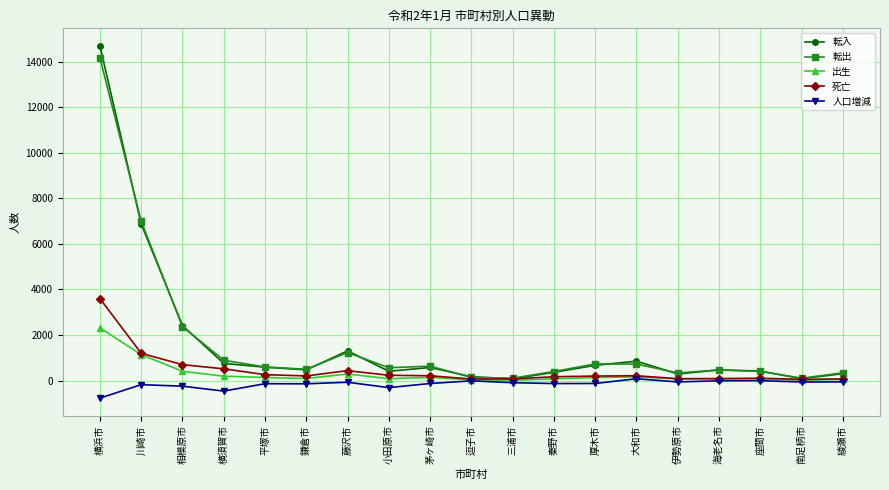

The 転入 series shows 1307 at 相模原市. True or false?

False